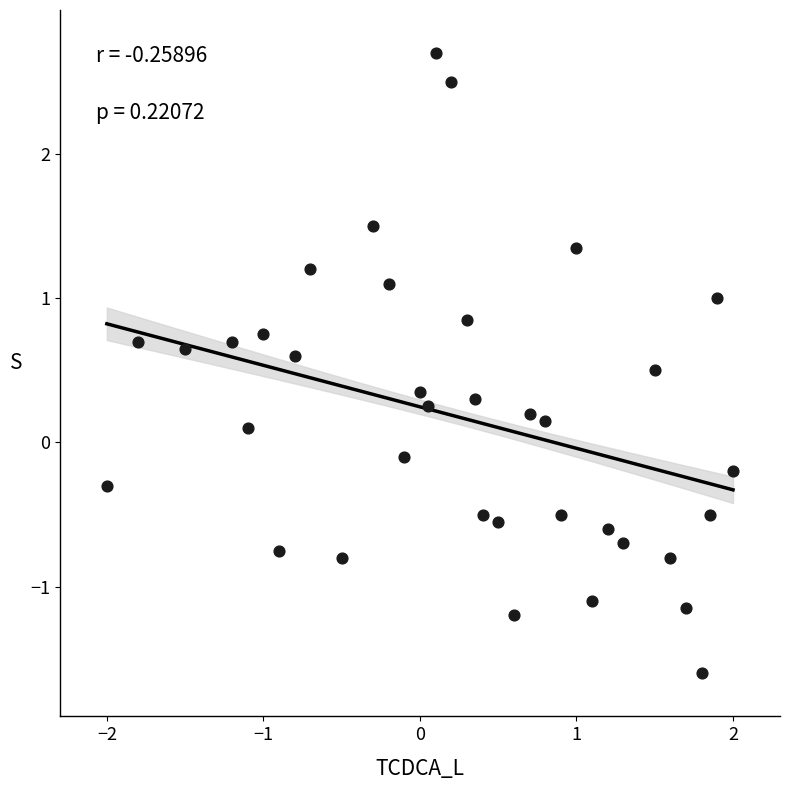

What is the range of Y values (max minus min)?

4.3